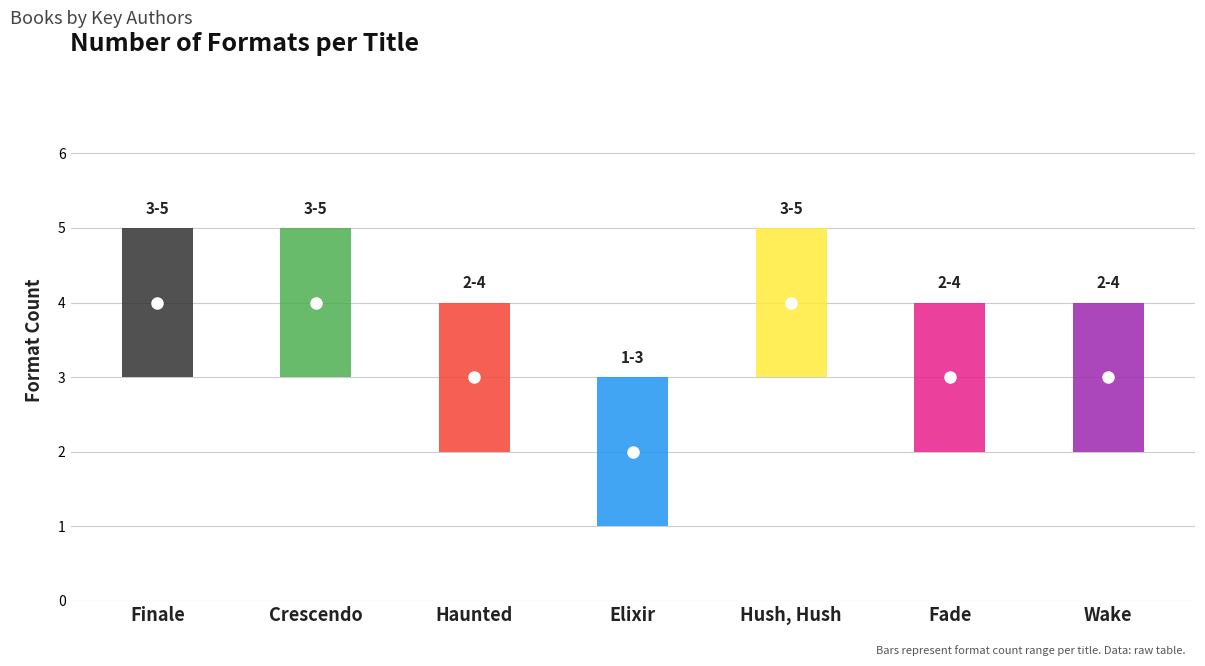

Rank the categories by value from lowest to highest.

Elixir, Haunted, Fade, Wake, Finale, Crescendo, Hush, Hush